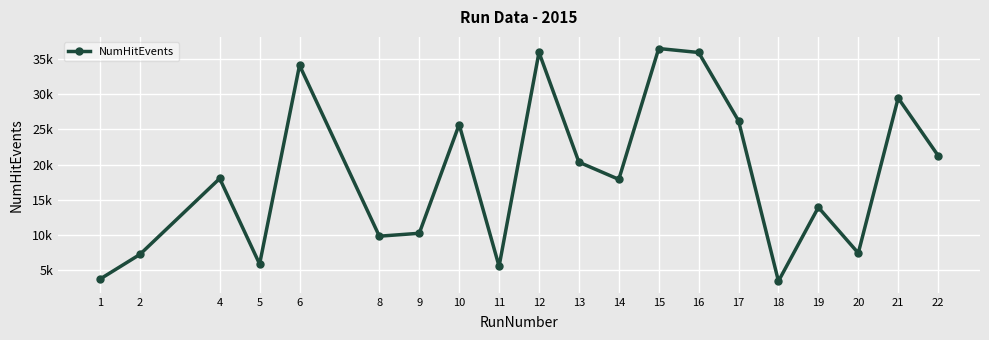

What is the difference between the maximum and minimum values?

33123